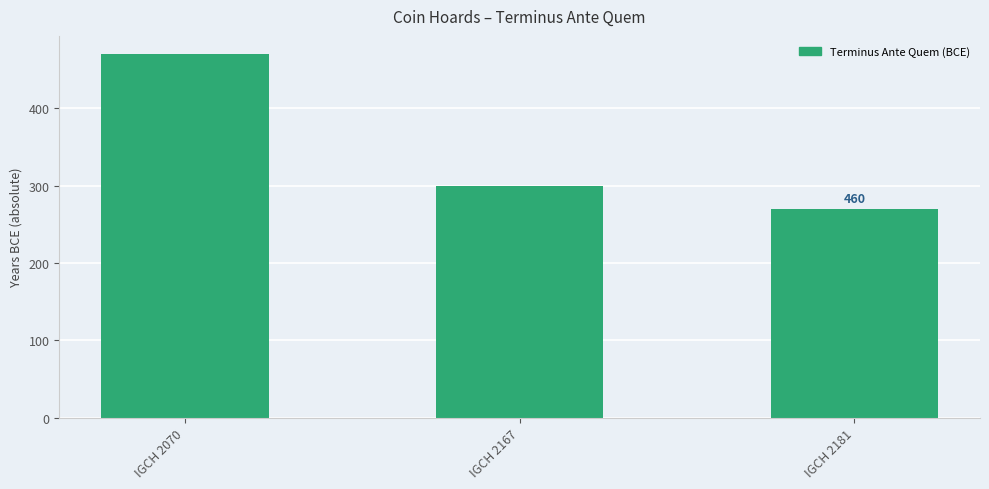

Which has a higher value, IGCH 2070 or IGCH 2167?

IGCH 2070